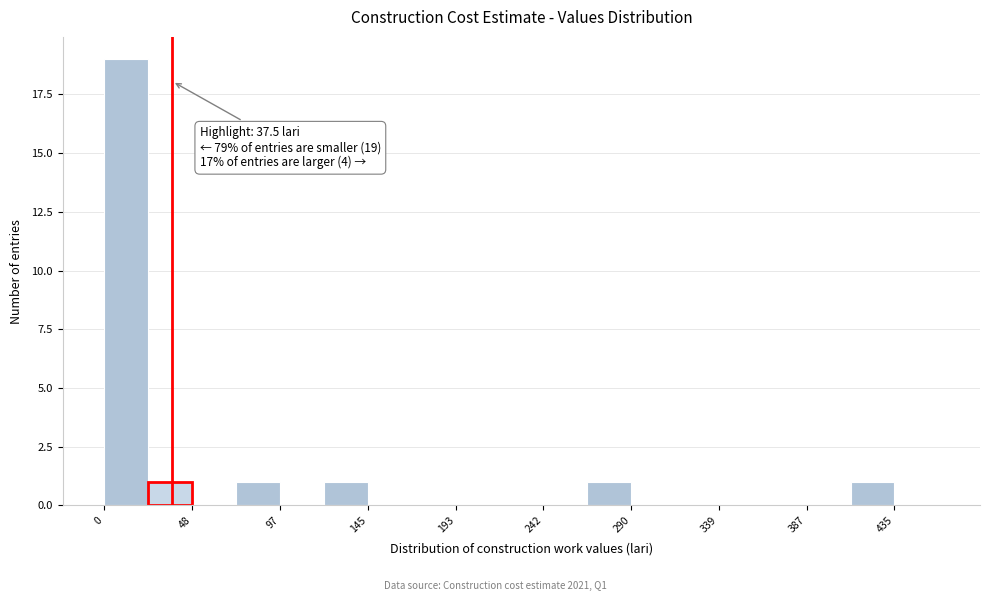

Which range on the x-axis has the tallest bar?

0 to 25